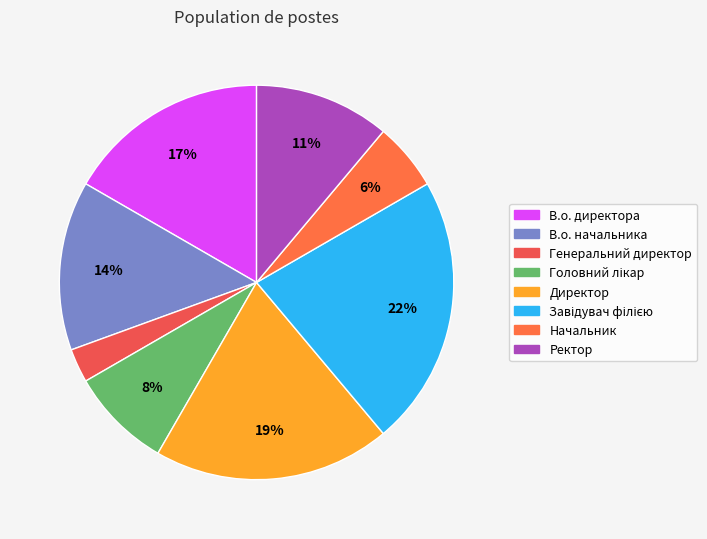

Is the sum of Начальник and В.о. директора greater than half?

No